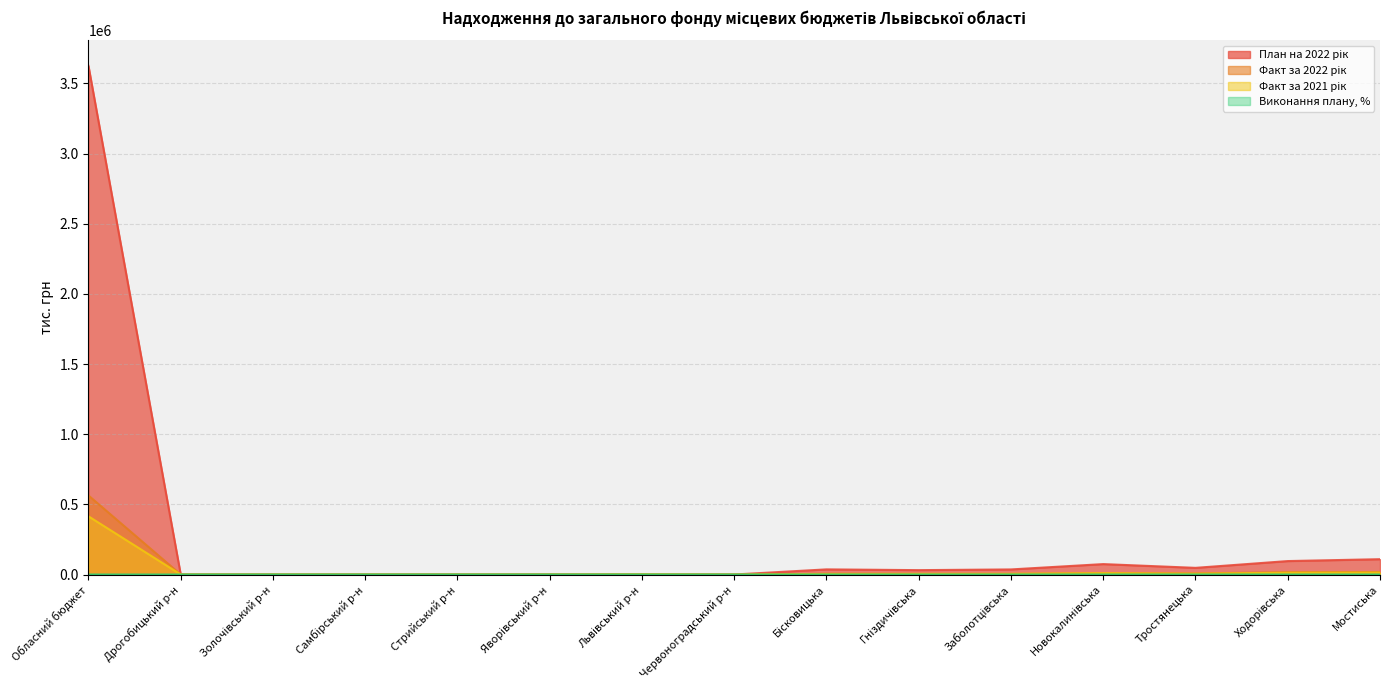

Is the value of План на 2022 рік at Обласний бюджет greater than the value of Факт за 2021 рік at Ходорівська?

Yes